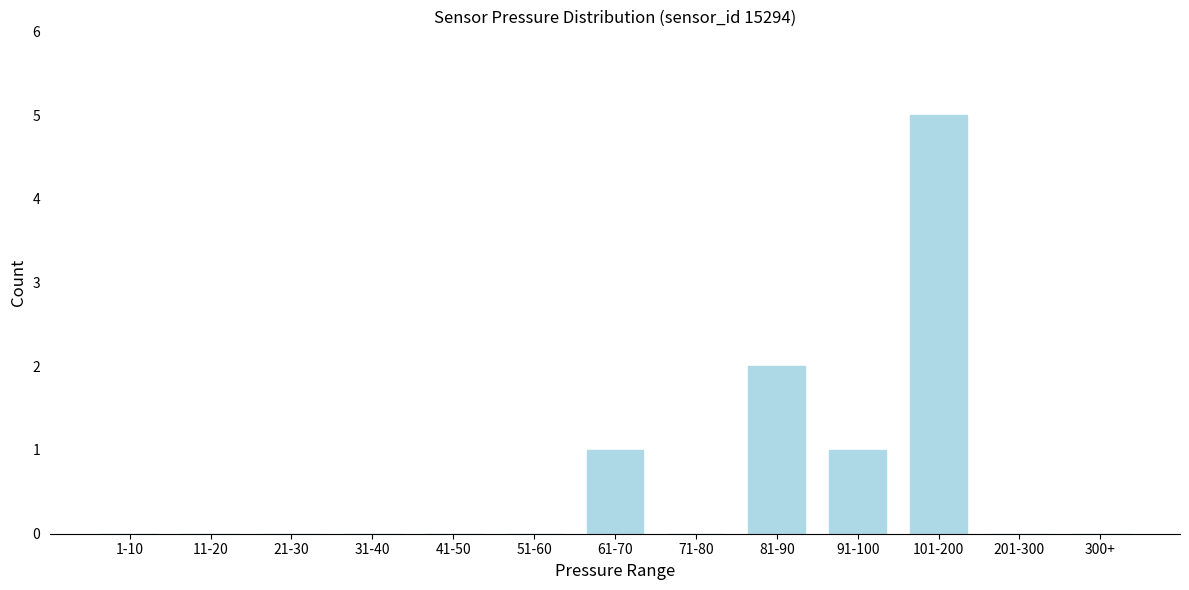

Reading left to right, what are all the values shown in this chart?

1-10=0	11-20=0	21-30=0	31-40=0	41-50=0	51-60=0	61-70=1	71-80=0	81-90=2	91-100=1	101-200=5	201-300=0	300+=0